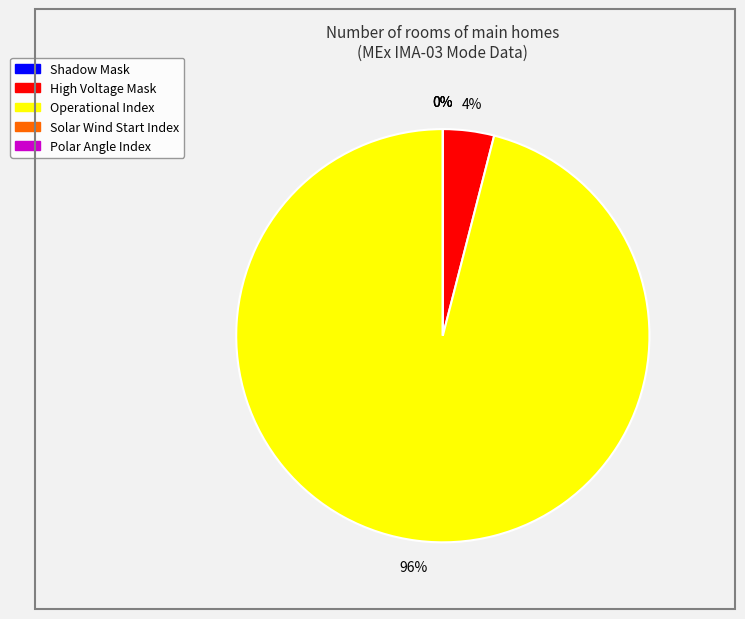

Between Solar Wind Start Index and Polar Angle Index, which is larger?

Solar Wind Start Index